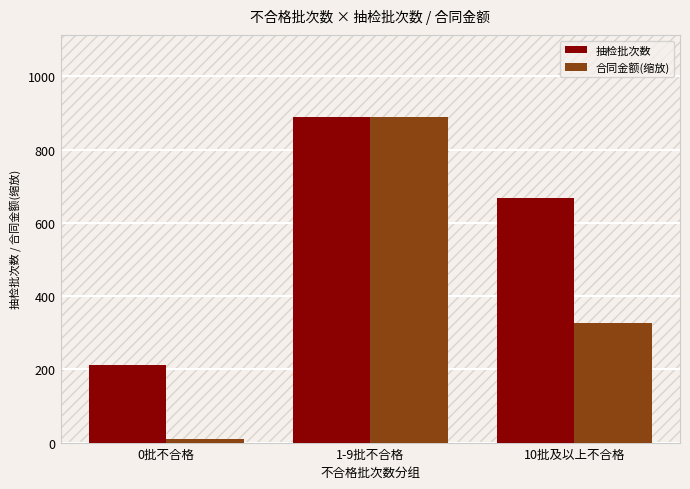

How many values in the 合同金额(缩放) series exceed 327?

2